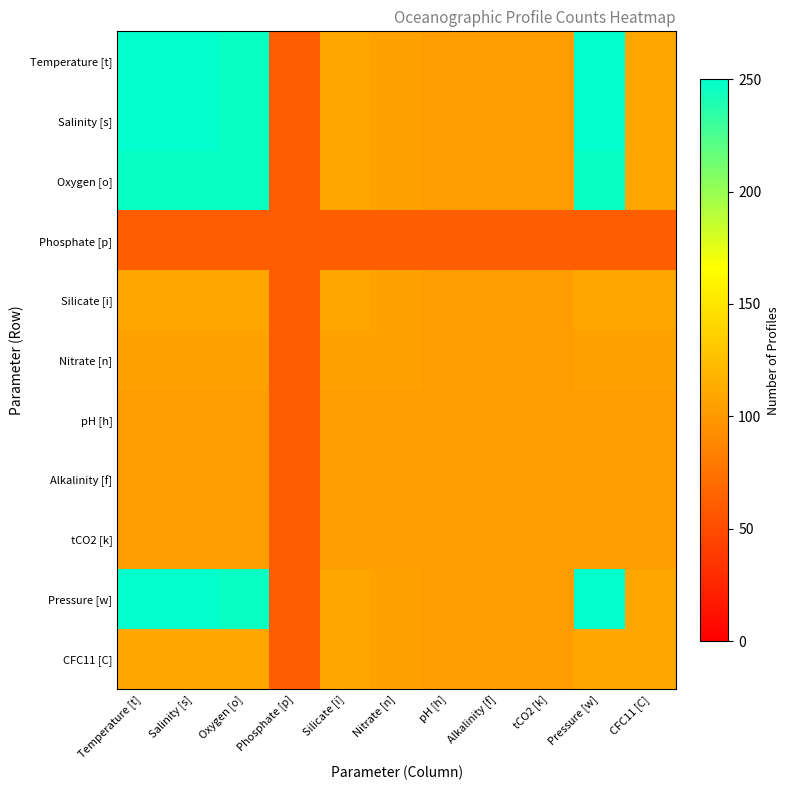

How many distinct data groups are displayed?

11